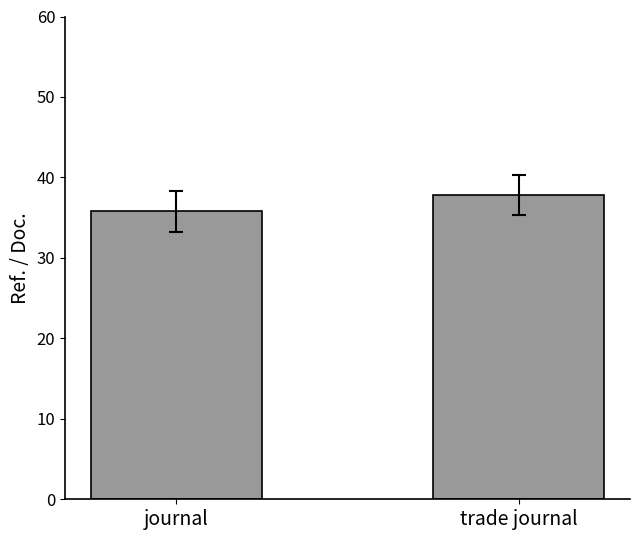

What is the label of the 1st bar from the right?

trade journal